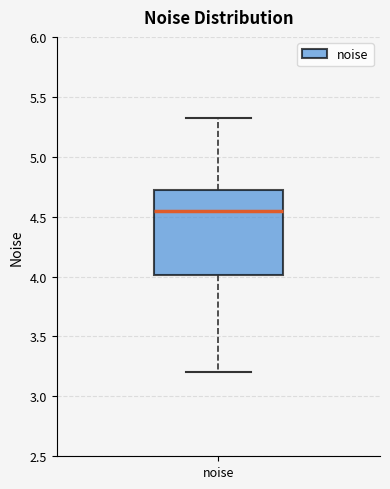

Transcribe this box plot: give where the median line is, the range the box spans, and where the two whiskers end, as read against the y-axis. The values are not printed on the chart, so give them approximately, as read against the axis.

median 4.55, box 4.00 to 4.70, whiskers 3.20 to 5.30